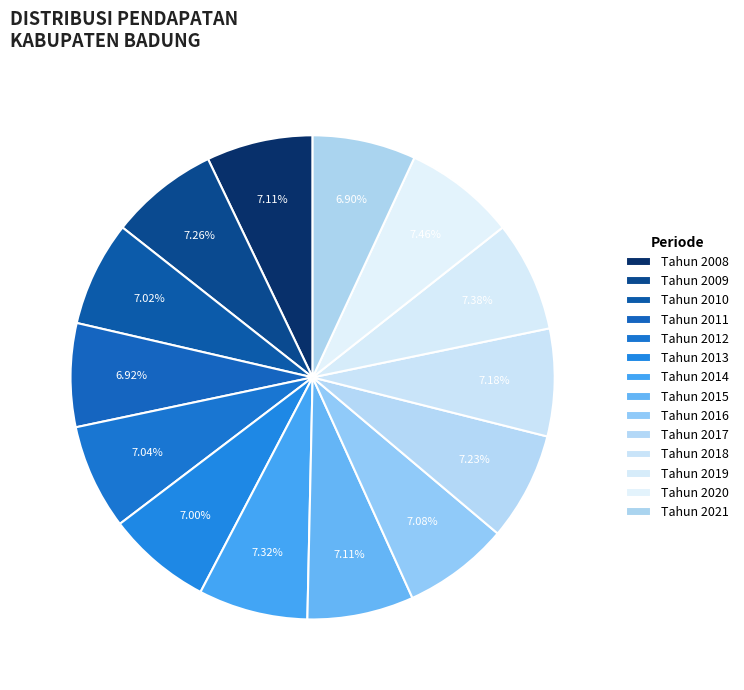

Which slice is the largest?

Tahun 2020